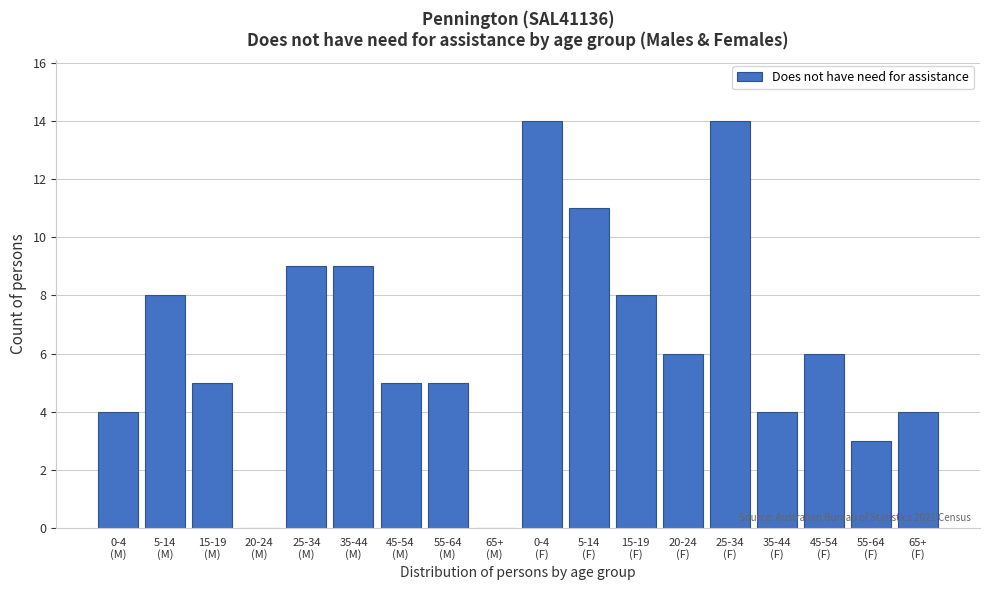

What is the maximum value shown in the chart?

14